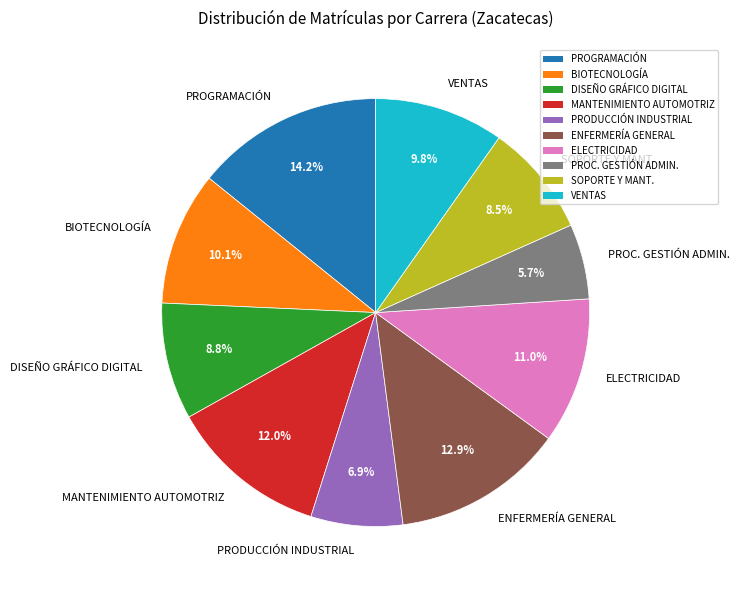

Does any single category account for the majority?

No